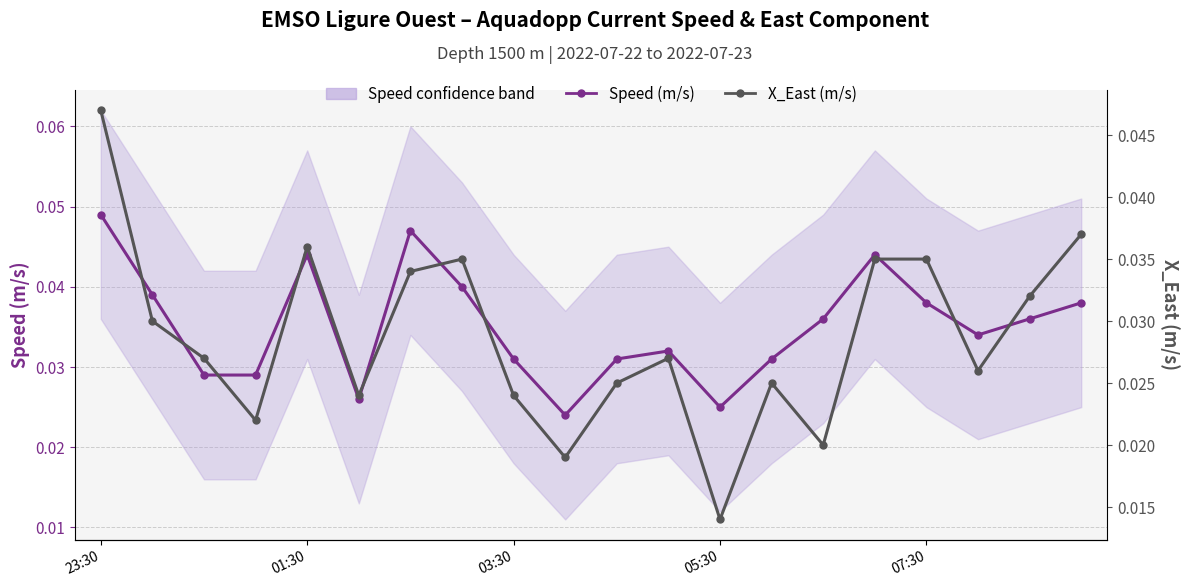

Which series changed the most between 01:30 and 11?

Speed (m/s)